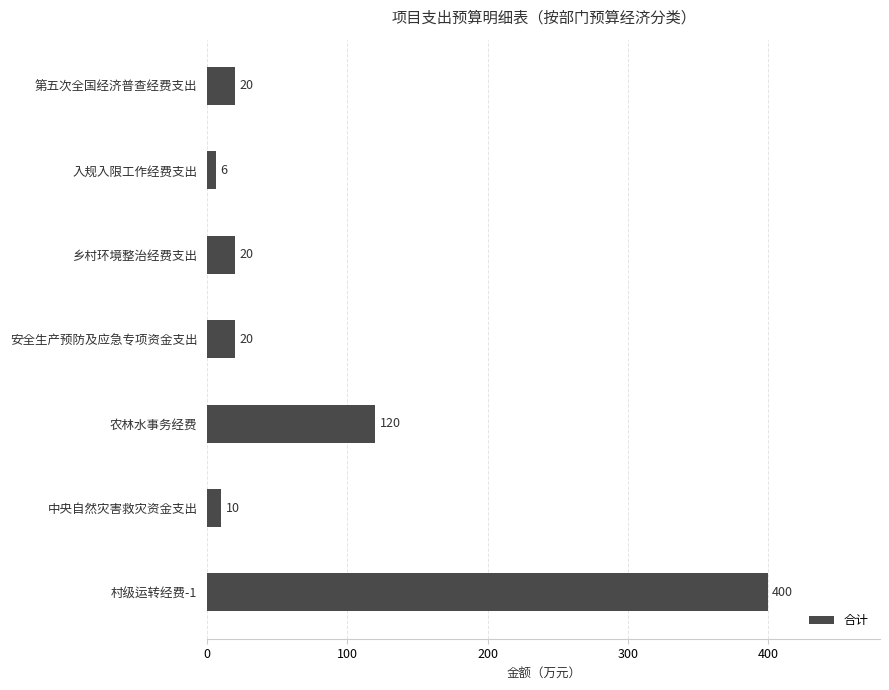

How many values are below 20?

2